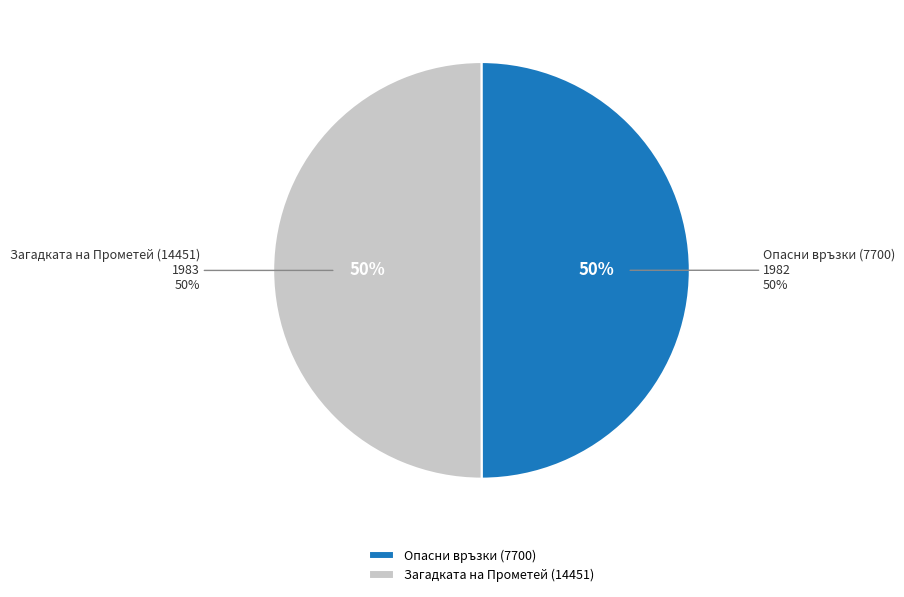

Does Опасни връзки (7700) represent more than half of the total?

No